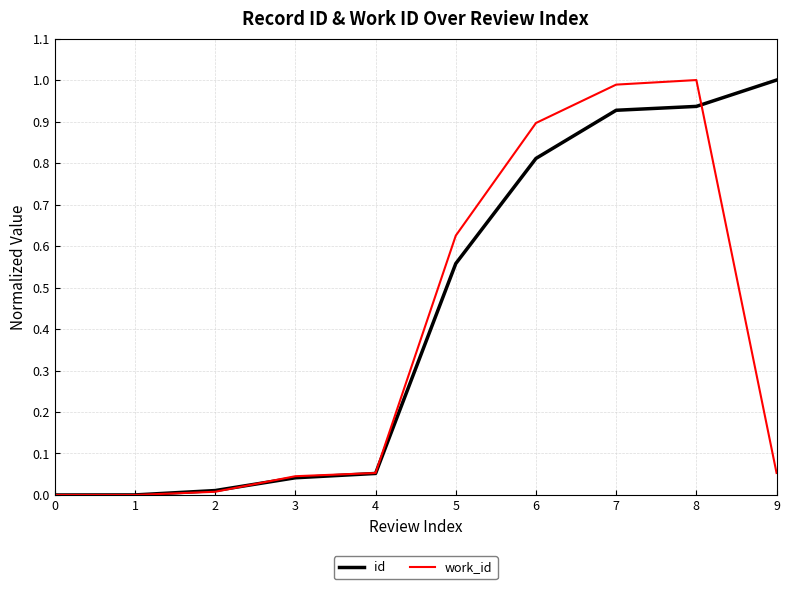

Which series changed the most between 1 and 4?

work_id